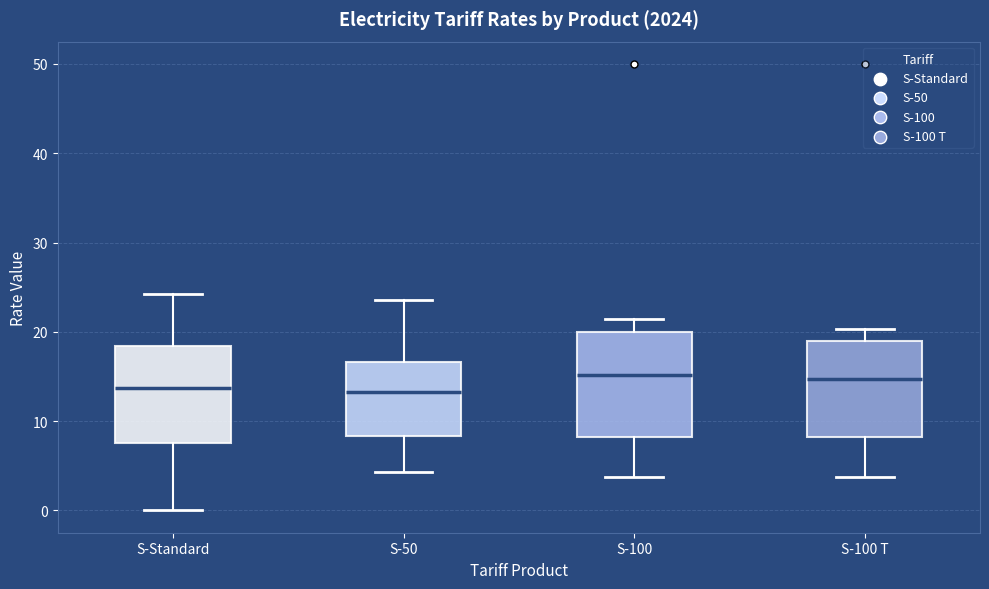

Reading left to right, transcribe this box plot: for each box, give where its median line is, the range the box spans, and where its two whiskers end, as read against the y-axis. The values are not printed on the chart, so give them approximately, as read against the axis.

S-Standard: median 14, box 8 to 18, whiskers 0 to 24
S-50: median 13, box 8 to 17, whiskers 4 to 24
S-100: median 15, box 8 to 20, whiskers 4 to 21
S-100 T: median 15, box 8 to 19, whiskers 4 to 20